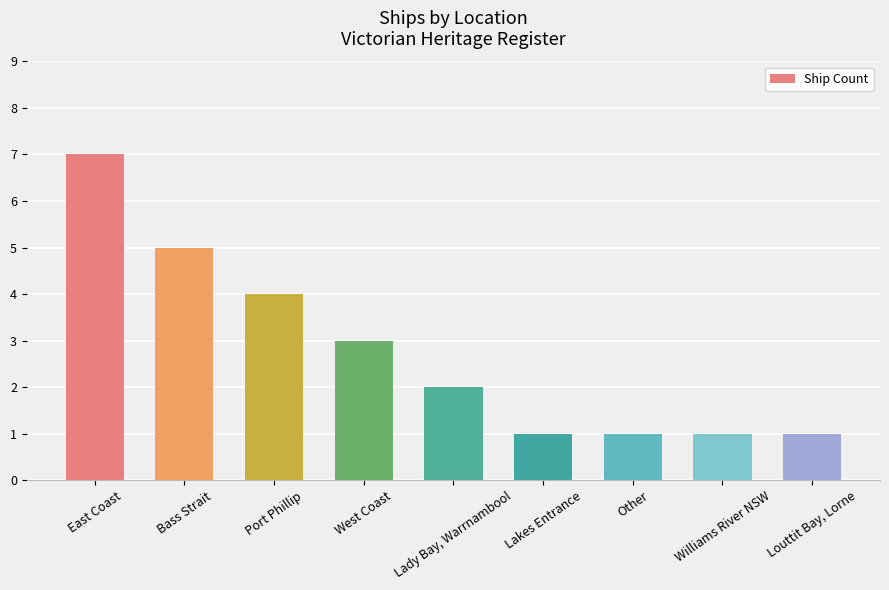

Which has a higher value, Other or Port Phillip?

Port Phillip